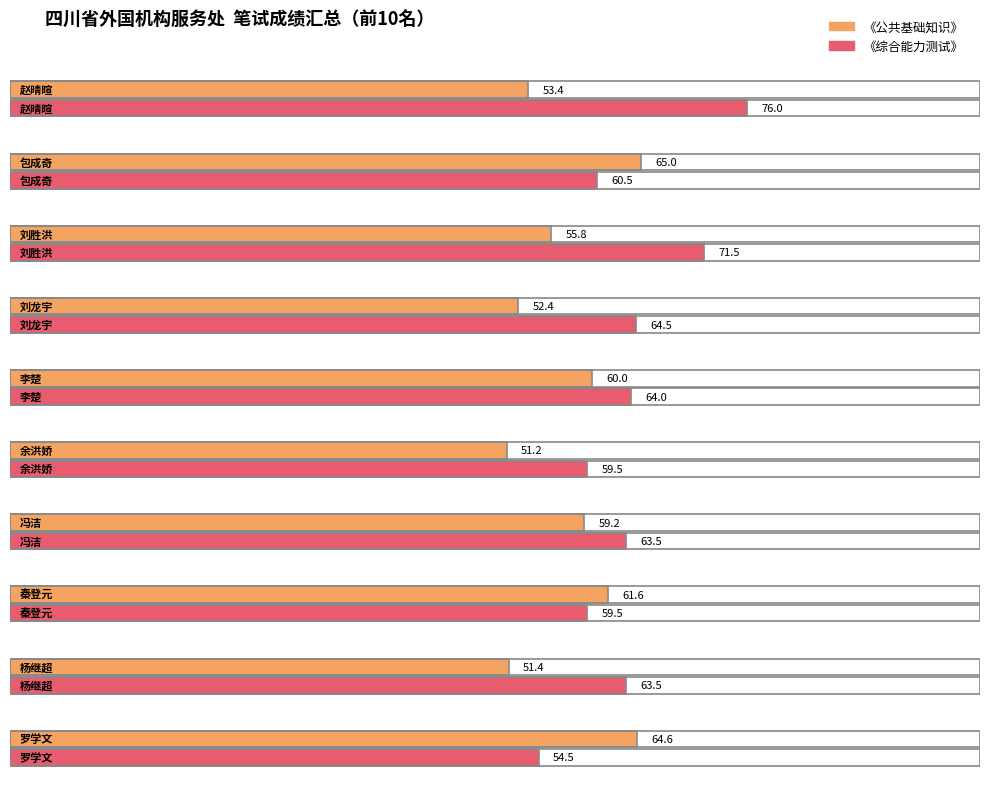

What position from the left is 杨继超?

9